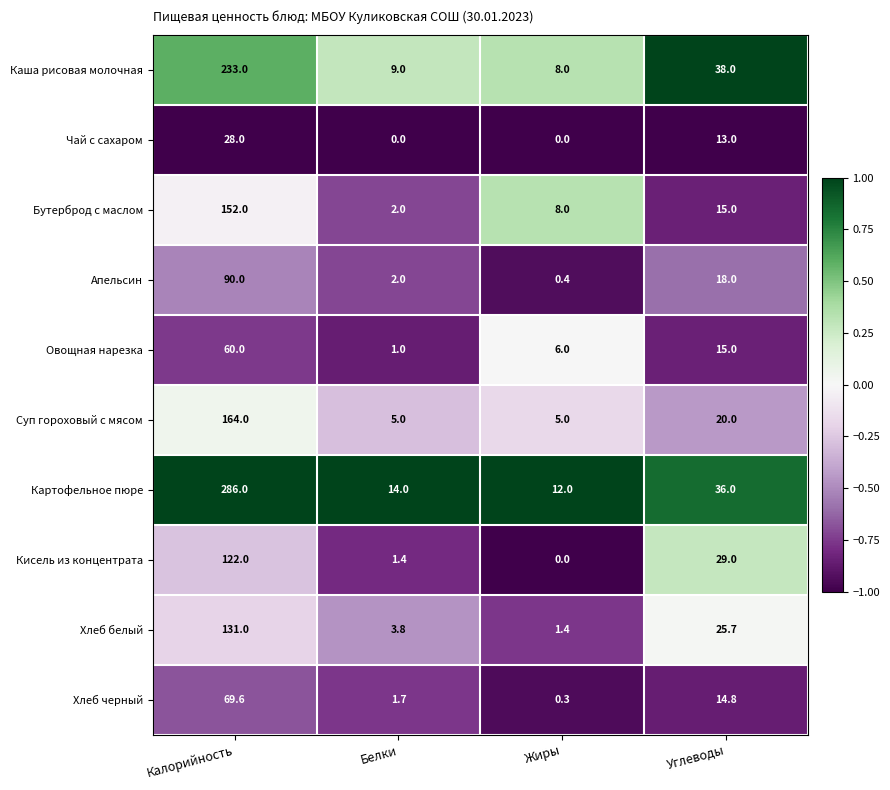

What is the spread (max minus min) of values at Белки?

14.0